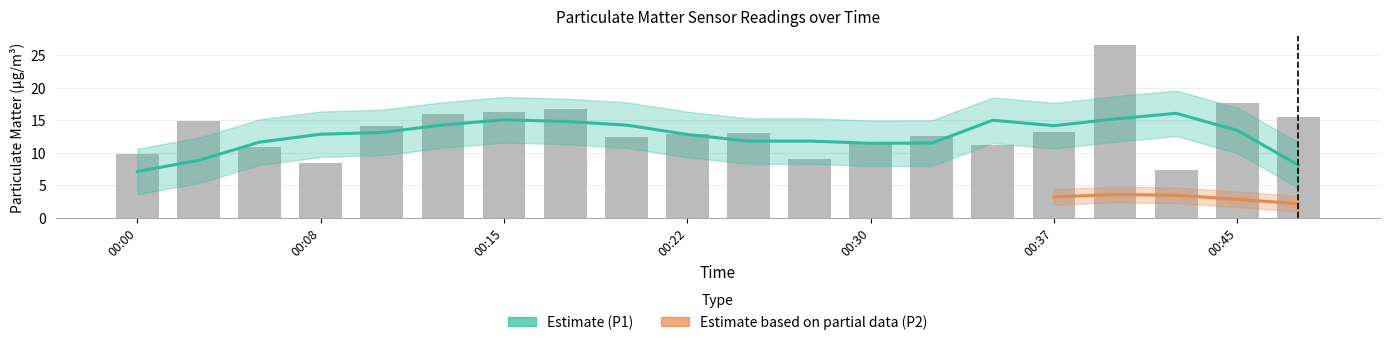

Reading left to right, transcribe all the data shown in this chart.

9.8	14.8	10.9	8.5	14.1	15.9	16.2	16.6	12.5	12.8	13.1	9.0	11.5	12.5	11.1	13.2	26.6	7.3	17.7	15.5